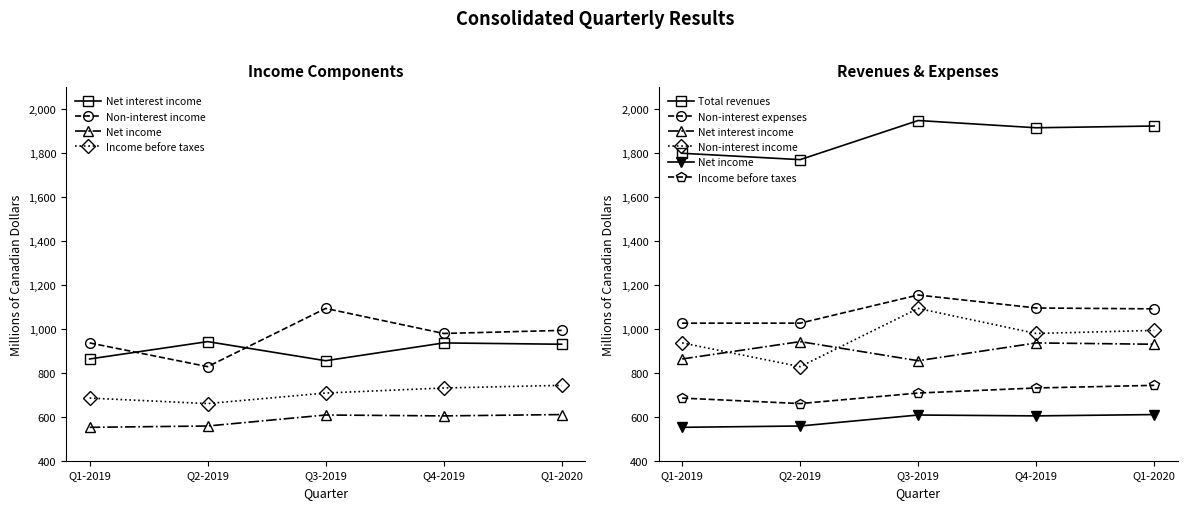

The Net interest income series shows 410 at Q2-2019. True or false?

False